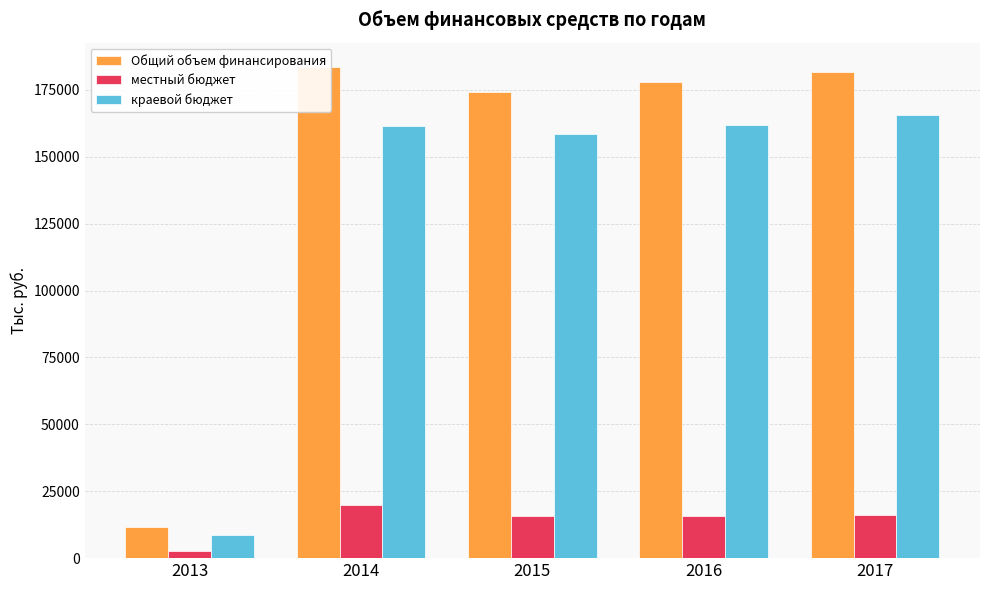

At which label does Общий объем финансирования first exceed 177828?

2014